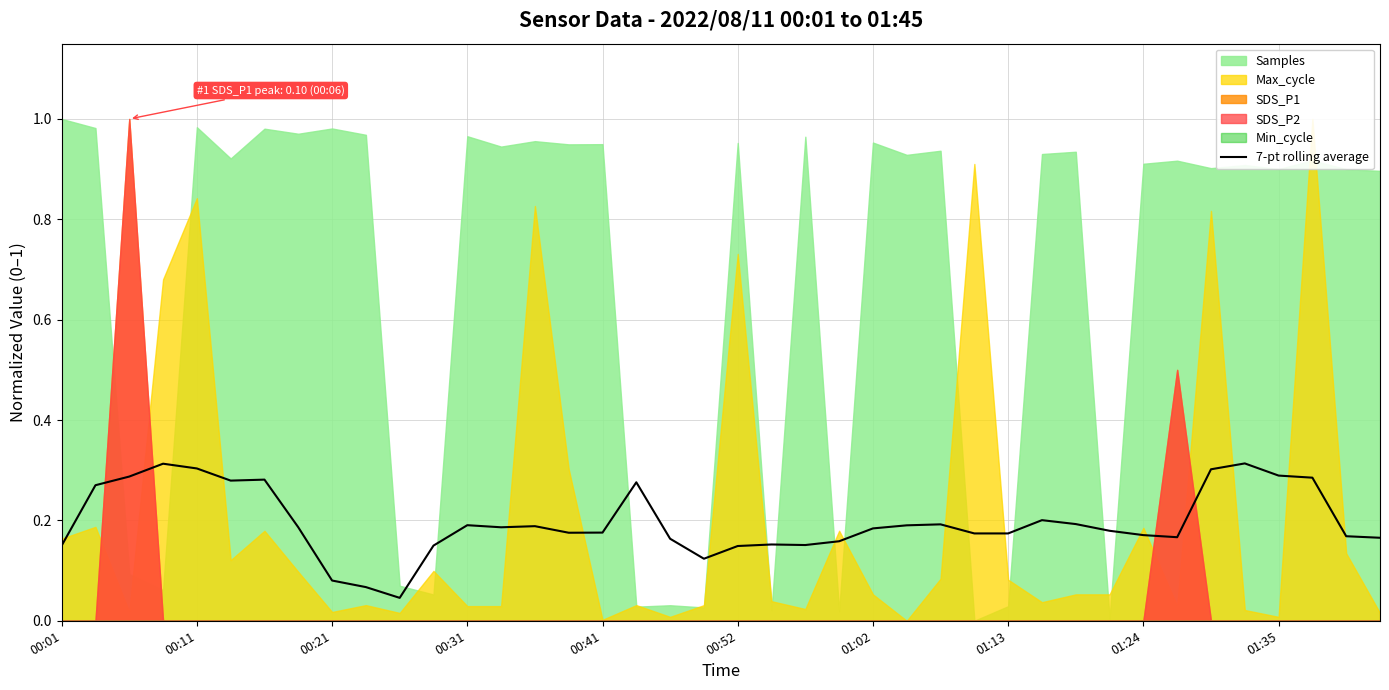

True or false: there are more than 2 points higher than both neighbors.

True